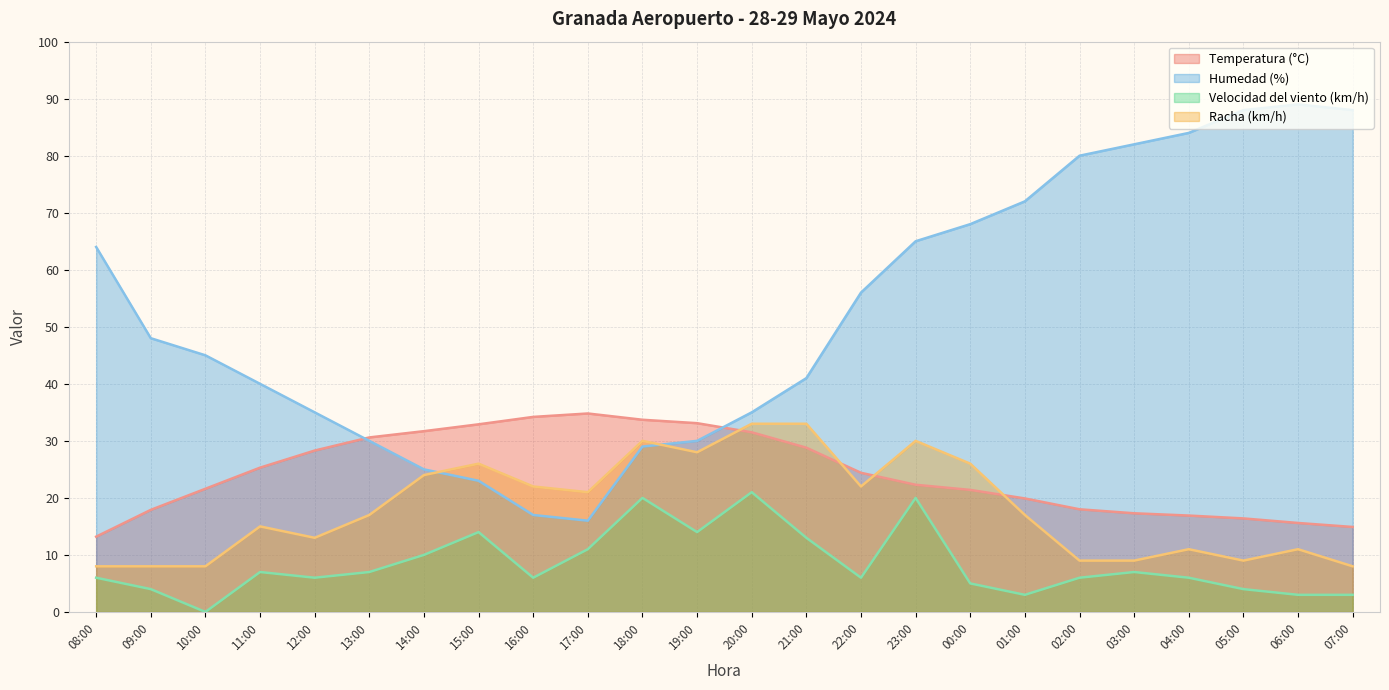

Reading right to left, what are all the values shown in this chart?

Temperatura (°C): 14.9	15.6	16.4	16.9	17.3	18.0	19.9	21.4	22.3	24.4	28.8	31.5	33.1	33.7	34.8	34.2	32.9	31.7	30.6	28.3	25.3	21.6	17.9	13.2
Humedad (%): 88.0	89.0	88.0	84.0	82.0	80.0	72.0	68.0	65.0	56.0	41.0	35.0	30.0	29.0	16.0	17.0	23.0	25.0	30.0	35.0	40.0	45.0	48.0	64.0
Velocidad del viento (km/h): 3.0	3.0	4.0	6.0	7.0	6.0	3.0	5.0	20.0	6.0	13.0	21.0	14.0	20.0	11.0	6.0	14.0	10.0	7.0	6.0	7.0	0.0	4.0	6.0
Racha (km/h): 8.0	11.0	9.0	11.0	9.0	9.0	17.0	26.0	30.0	22.0	33.0	33.0	28.0	30.0	21.0	22.0	26.0	24.0	17.0	13.0	15.0	8.0	8.0	8.0